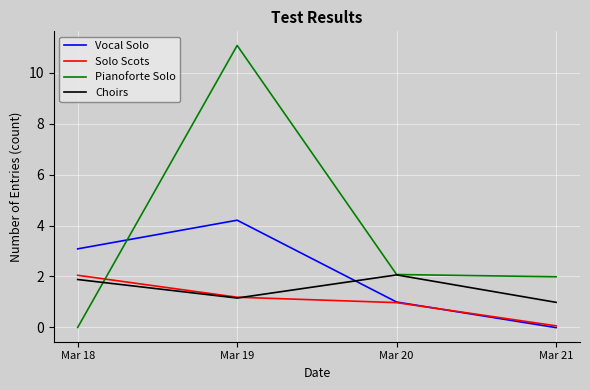

True or false: Choirs has more than 1 interior local peaks.

False